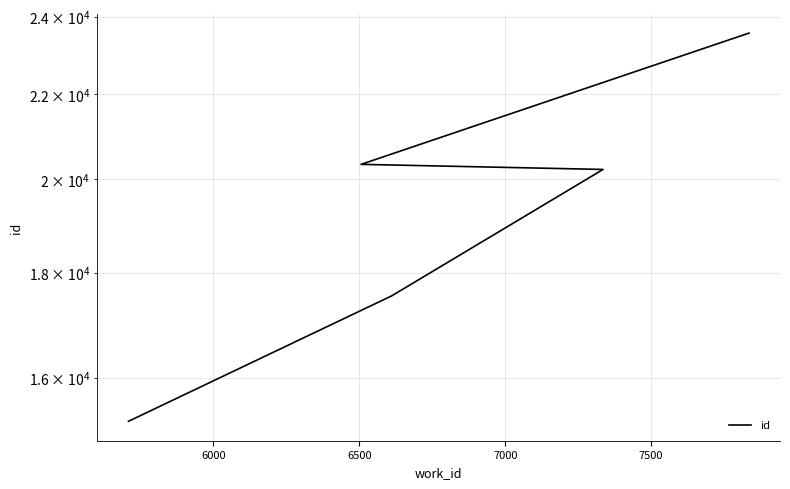

Count the number of categories in the chart.

5